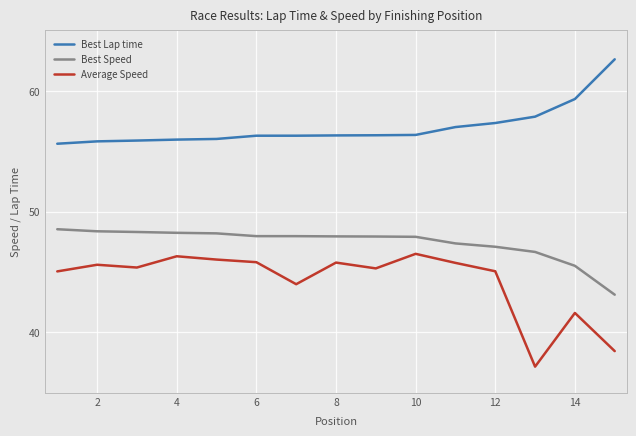

True or false: Best Lap time and Best Speed intersect in this chart.

False